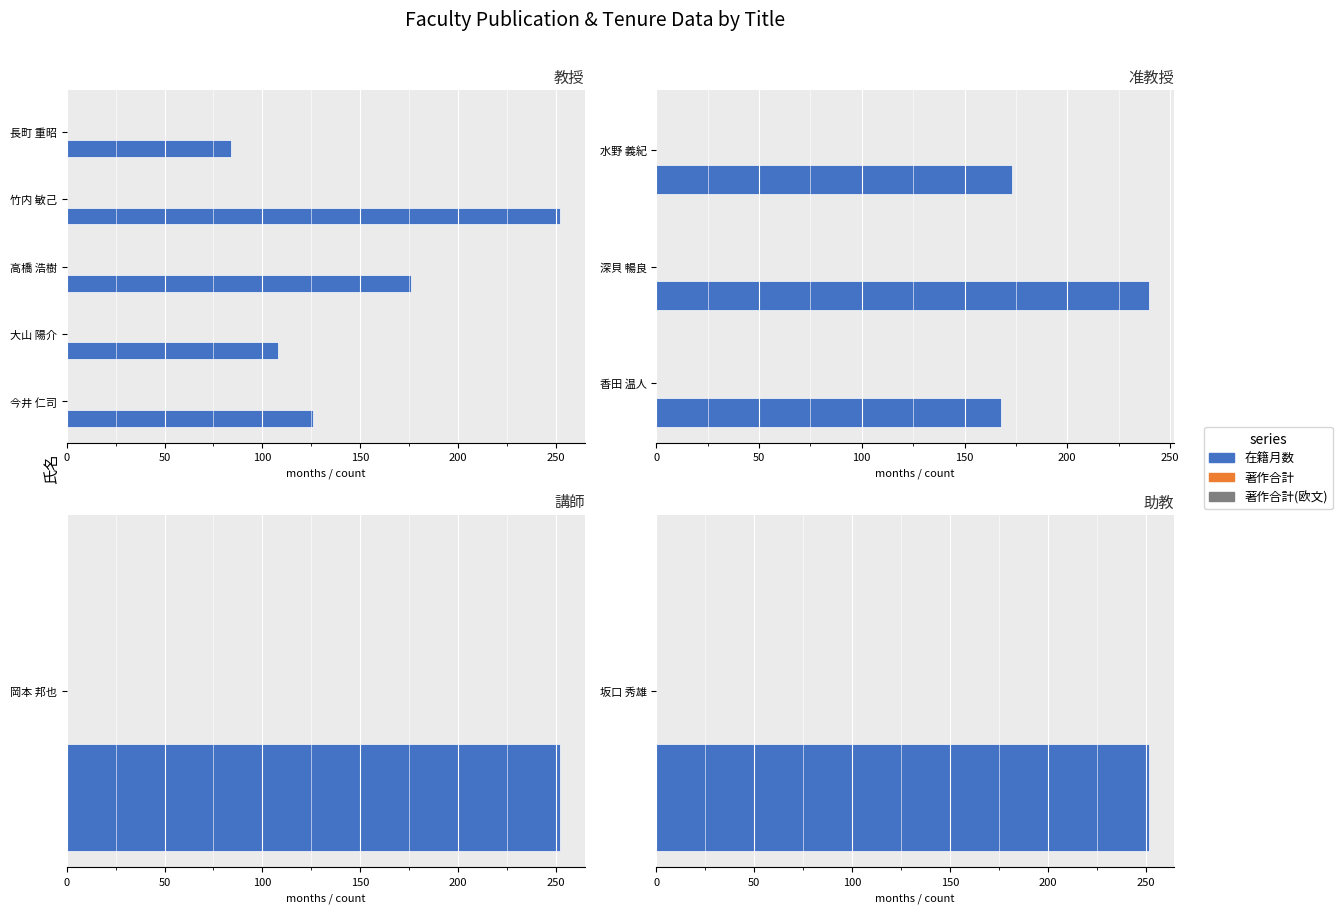

Which series has the largest range (max minus min)?

在籍月数